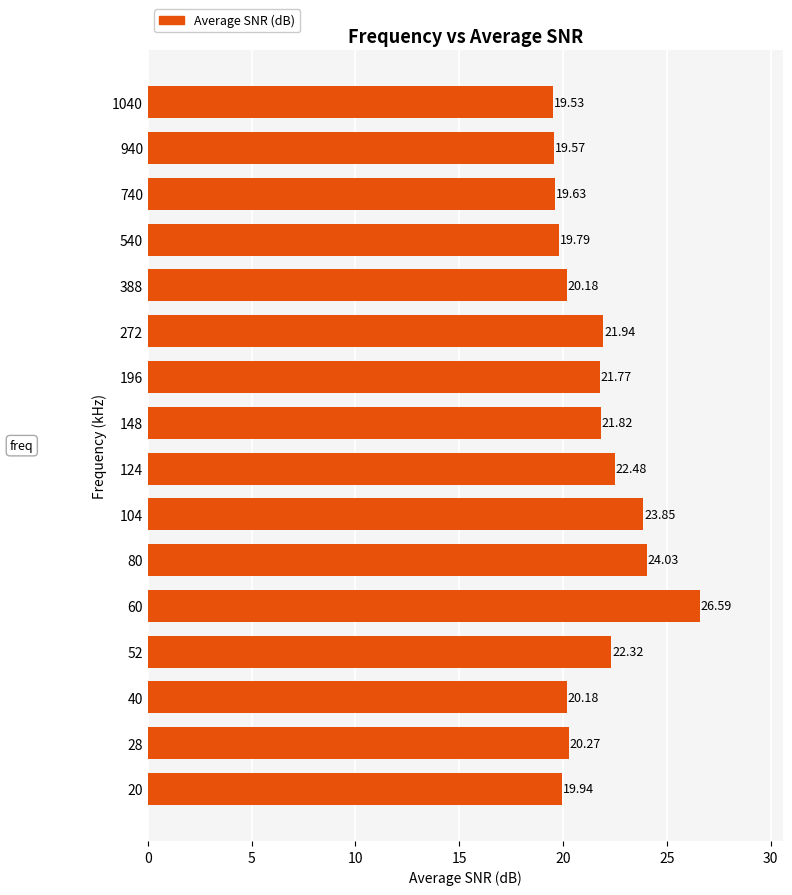

Which has a higher value, 52 or 272?

52